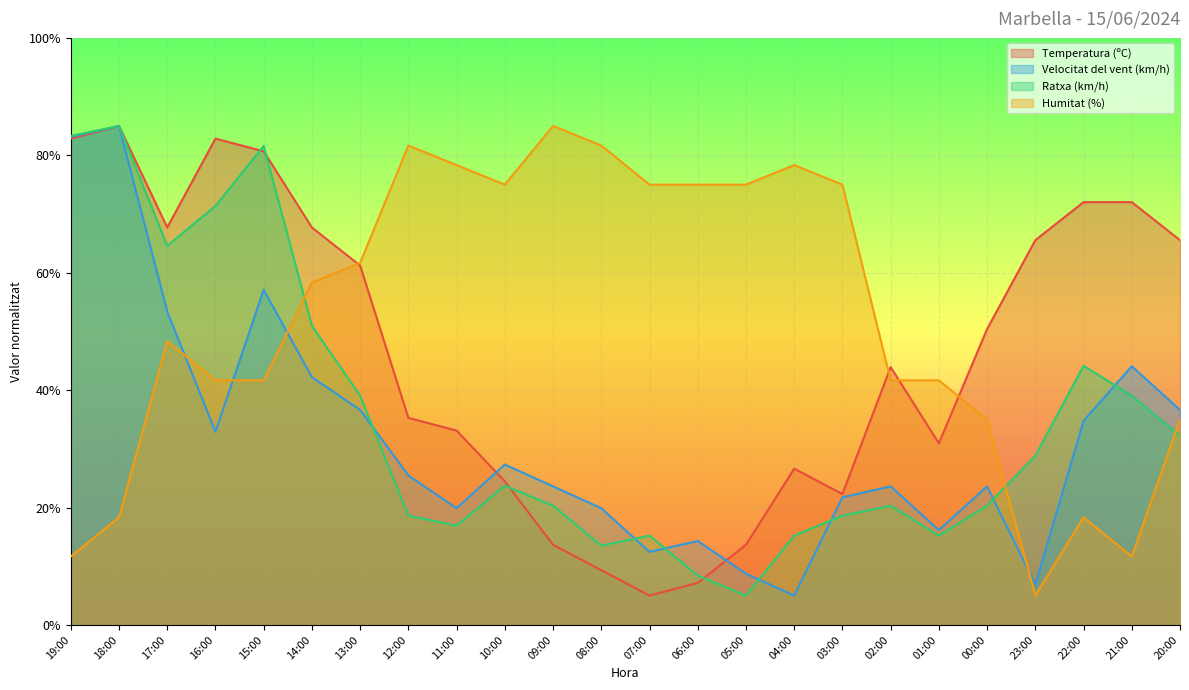

What is the sum of the Temperatura (ºC) values at 16:00 and 03:00?

105.1